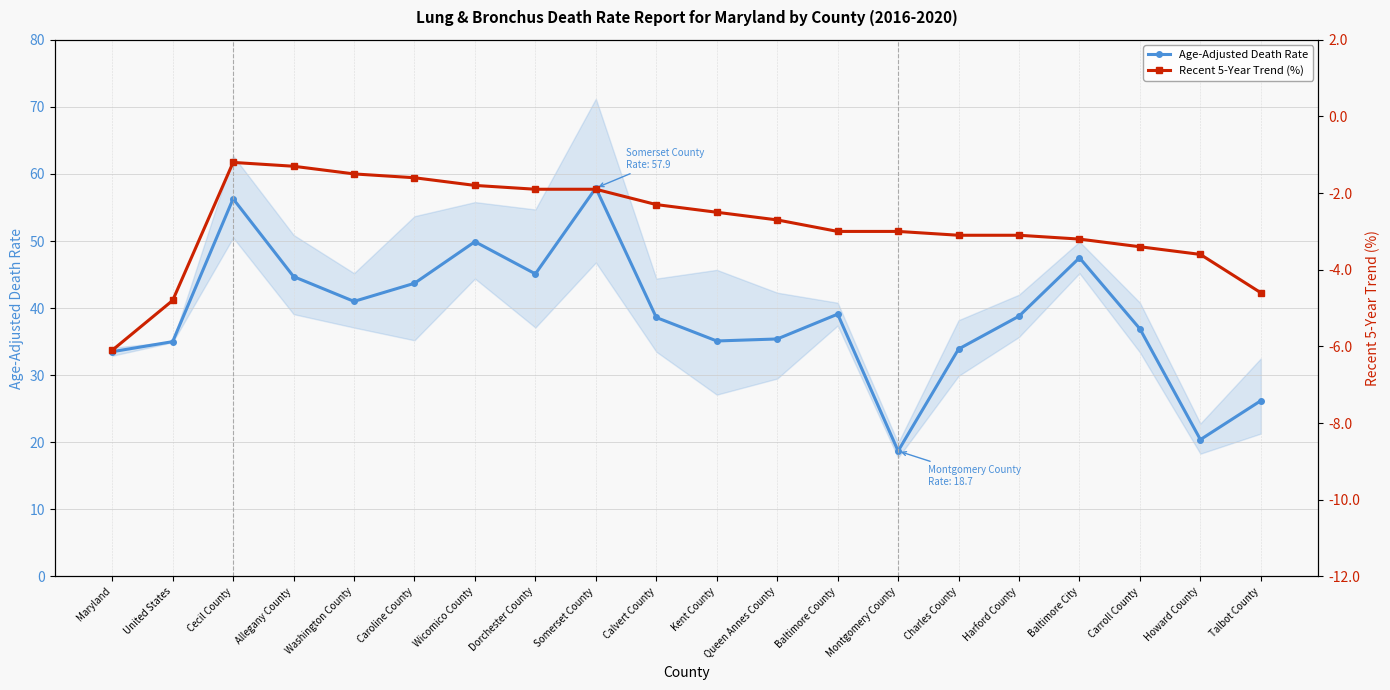

True or false: Recent 5-Year Trend (%) and Age-Adjusted Death Rate cross at least once.

False